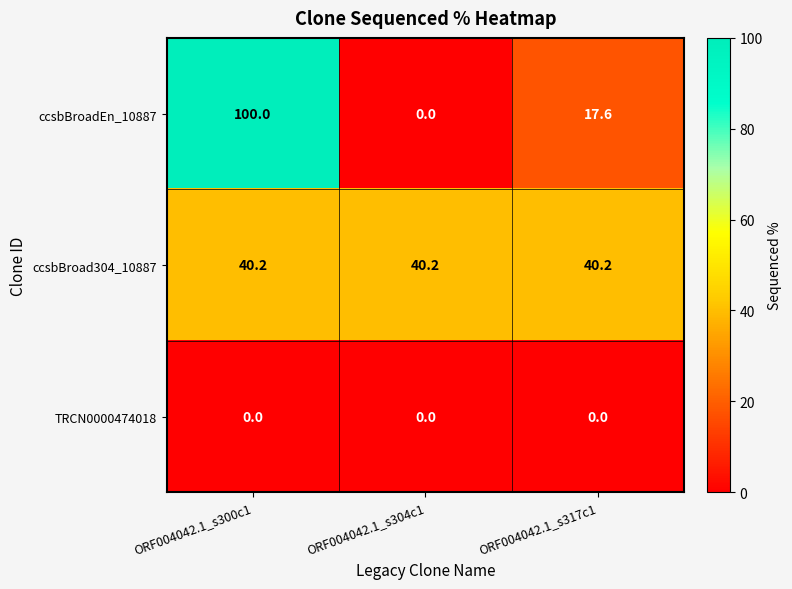

How many categories are shown in the chart?

3